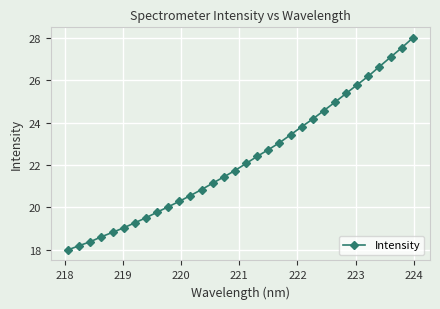

What is the smallest value displayed?

18.0